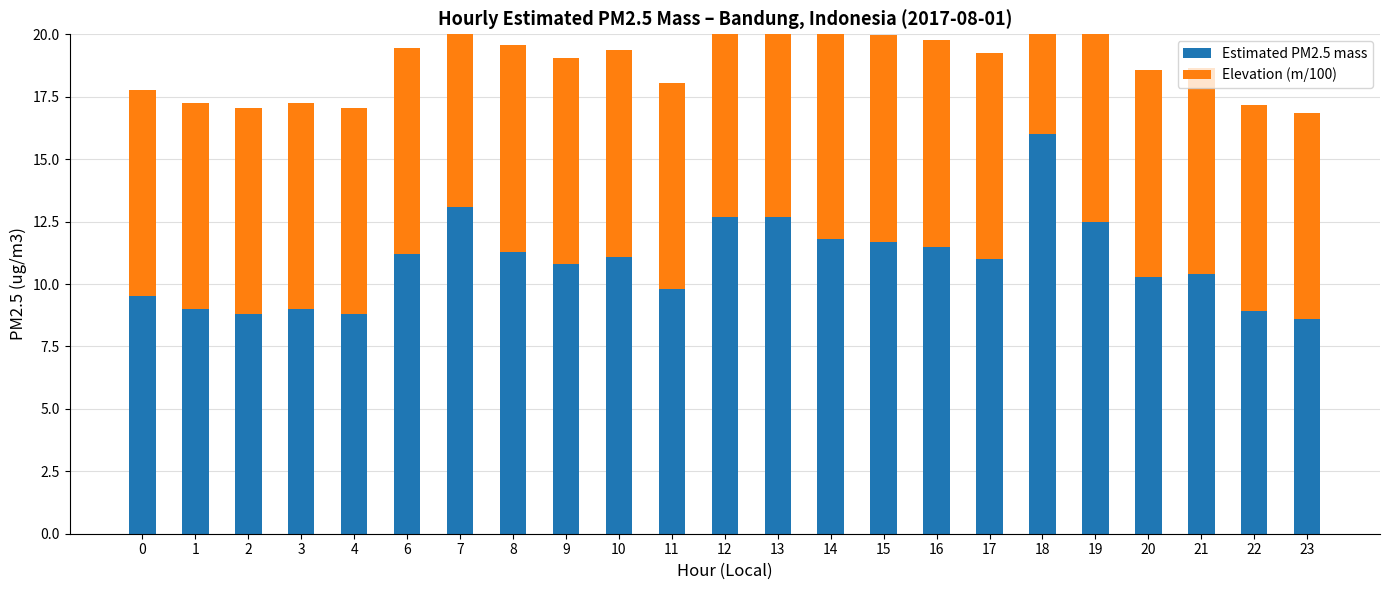

Reading left to right, list all the values displayed in this chart.

Estimated PM2.5 mass: 9.5	9.0	8.8	9.0	8.8	11.2	13.1	11.3	10.8	11.1	9.8	12.7	12.7	11.8	11.7	11.5	11.0	16.0	12.5	10.3	10.4	8.9	8.6
Elevation (m/100): 8.3	8.3	8.3	8.3	8.3	8.3	8.3	8.3	8.3	8.3	8.3	8.3	8.3	8.3	8.3	8.3	8.3	8.3	8.3	8.3	8.3	8.3	8.3